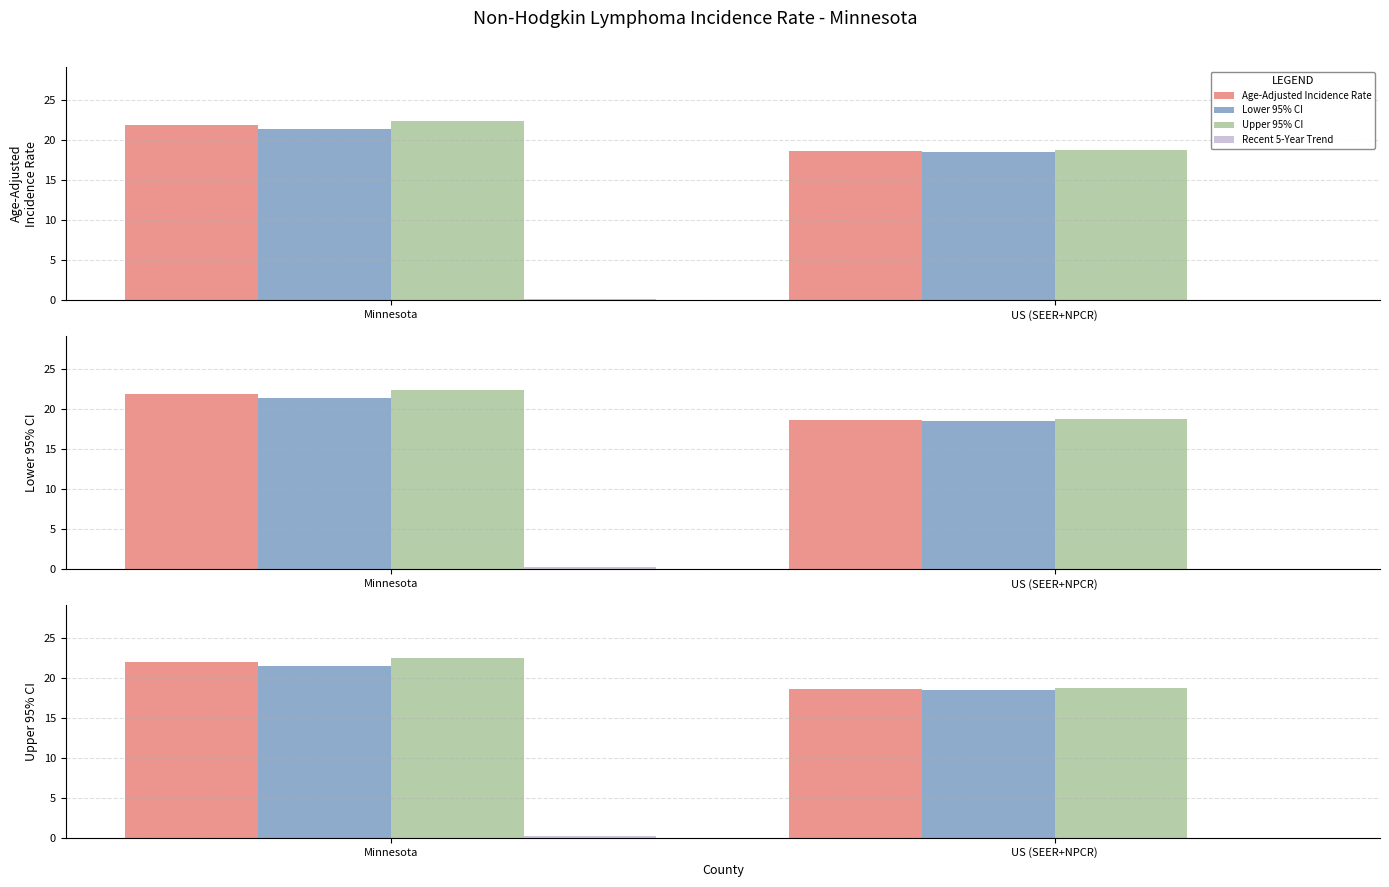

Reading left to right, transcribe all the data shown in this chart.

Age-Adjusted Incidence Rate: Minnesota=21.9	US (SEER+NPCR)=18.6
Lower 95% CI: Minnesota=21.4	US (SEER+NPCR)=18.5
Upper 95% CI: Minnesota=22.4	US (SEER+NPCR)=18.7
Recent 5-Year Trend: Minnesota=0.2	US (SEER+NPCR)=-1.3